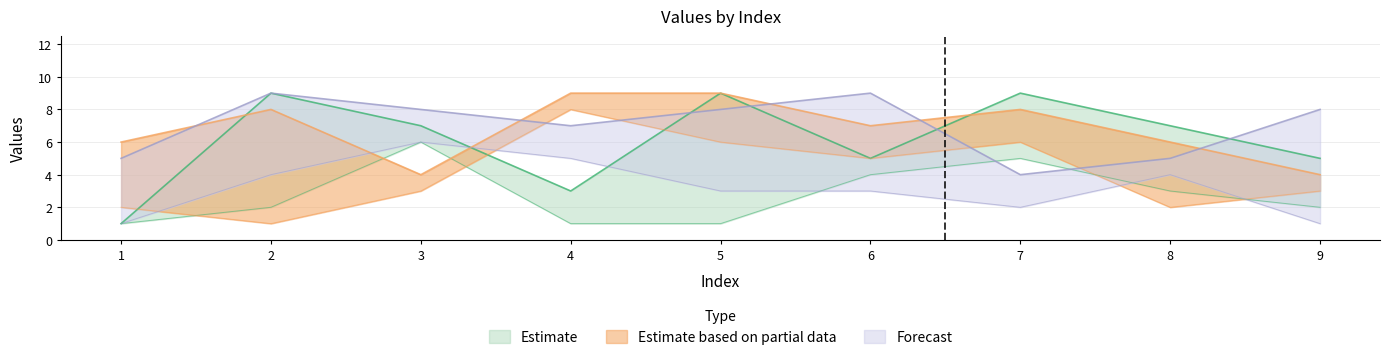

Which label corresponds to the largest value in the chart?

2